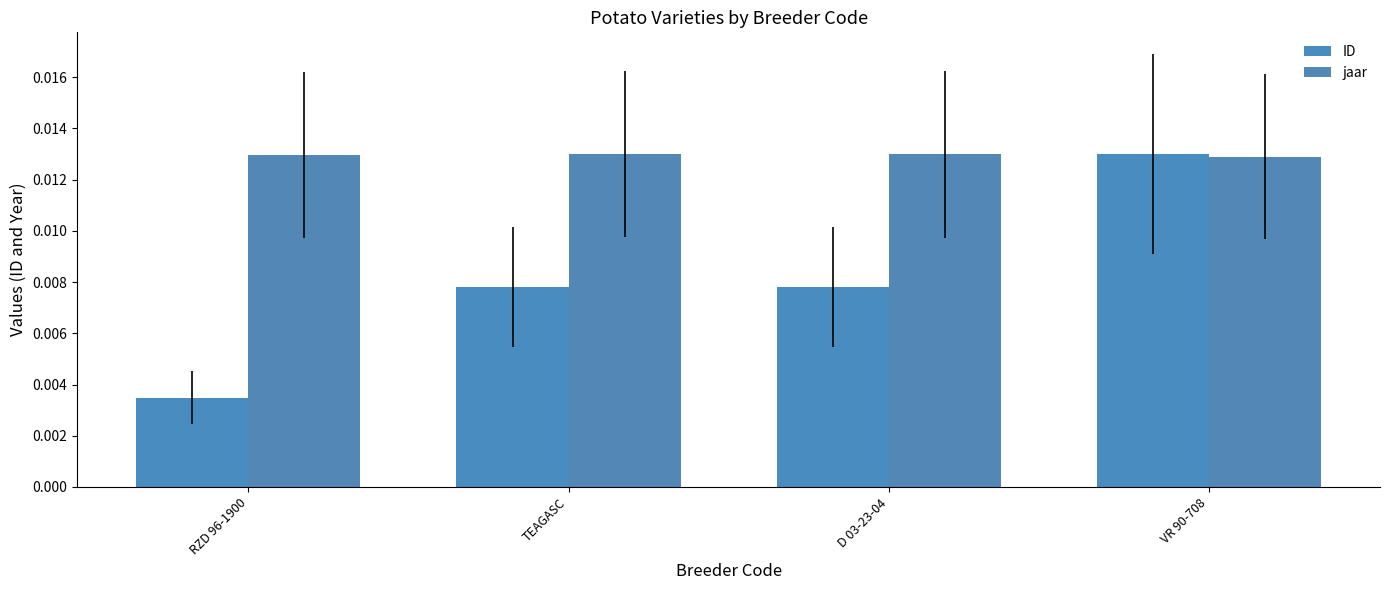

Reading right to left, transcribe all the data shown in this chart.

ID: VR 90-708=0.0	D 03-23-04=0.0	TEAGASC=0.0	RZD 96-1900=0.0
jaar: VR 90-708=0.0	D 03-23-04=0.0	TEAGASC=0.0	RZD 96-1900=0.0